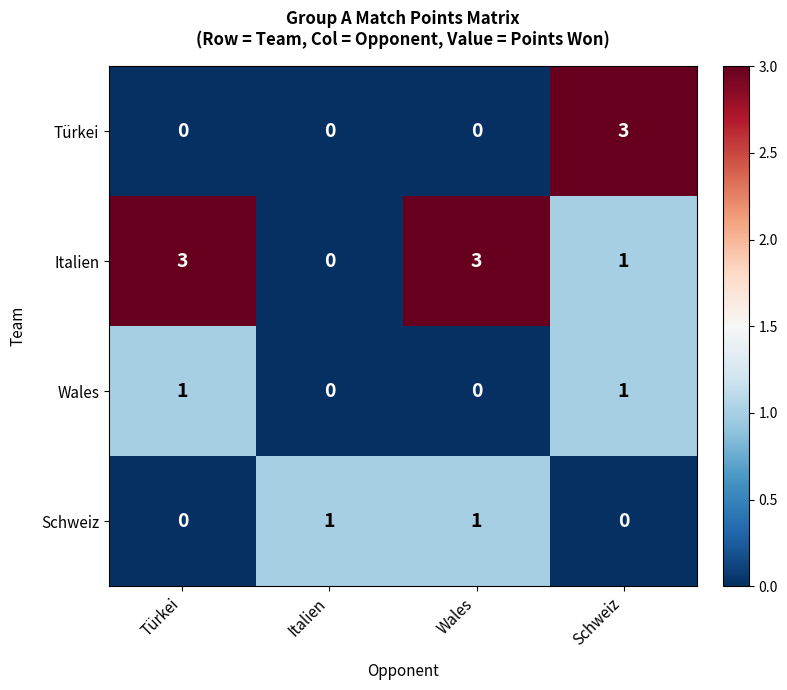

What is the total value across all series at Türkei?

4